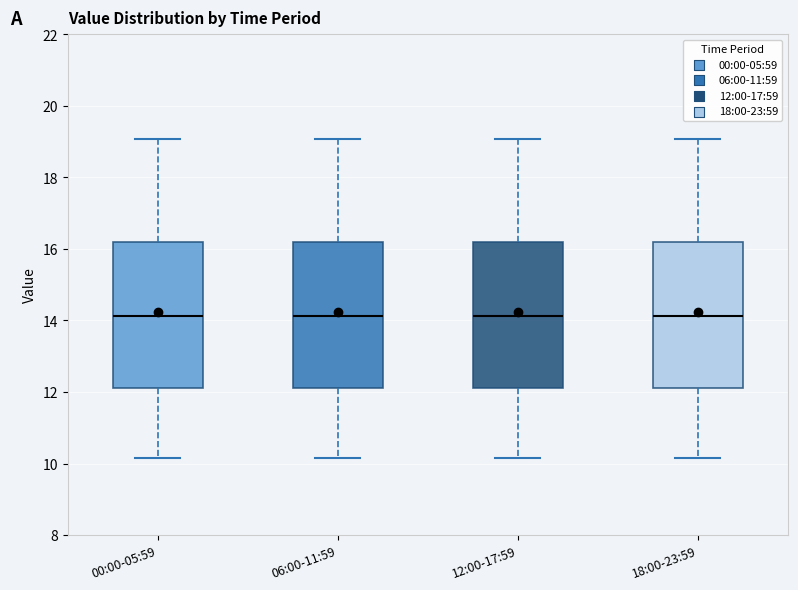

Reading left to right, transcribe this box plot: for each box, give where its median line is, the range the box spans, and where its two whiskers end, as read against the y-axis. The values are not printed on the chart, so give them approximately, as read against the axis.

00:00-05:59: median 14.2, box 12.2 to 16.2, whiskers 10.2 to 19.0
06:00-11:59: median 14.2, box 12.2 to 16.2, whiskers 10.2 to 19.0
12:00-17:59: median 14.2, box 12.2 to 16.2, whiskers 10.2 to 19.0
18:00-23:59: median 14.2, box 12.2 to 16.2, whiskers 10.2 to 19.0